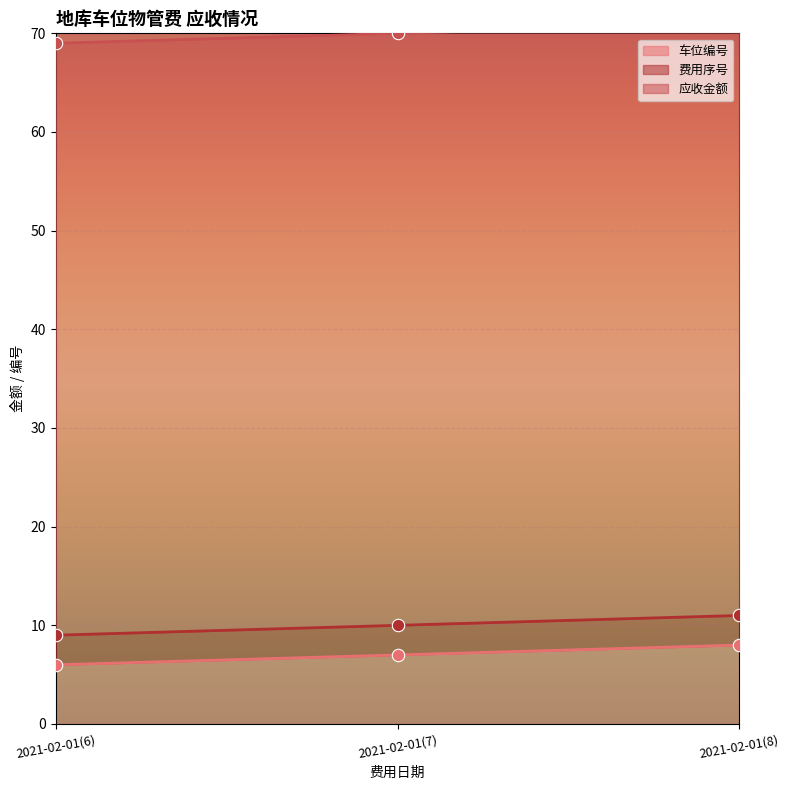

Which series has the widest spread of Y values?

车位编号